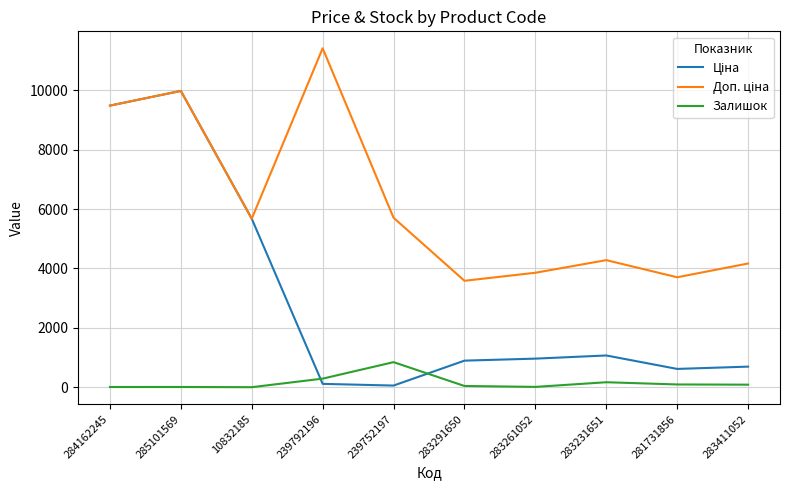

What is the smallest value displayed?

2.0